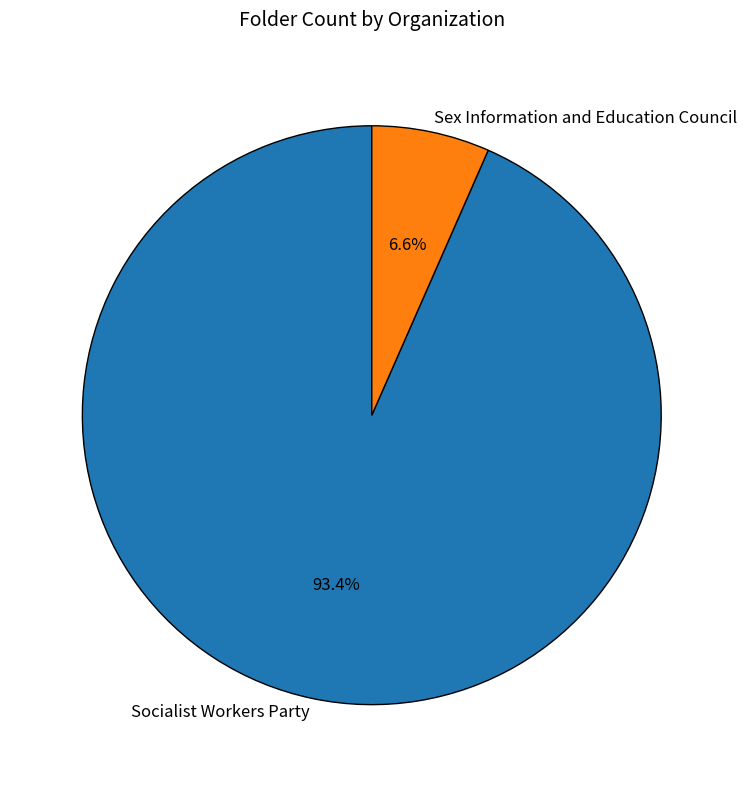

To the nearest percent, what portion does Sex Information and Education Council represent?

7%